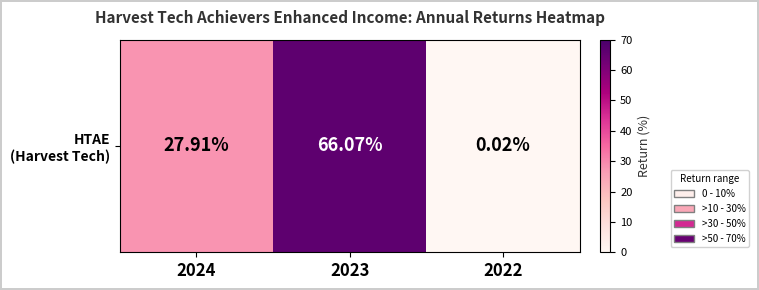

Reading right to left, what are all the values shown in this chart?

0.0	66.1	27.9